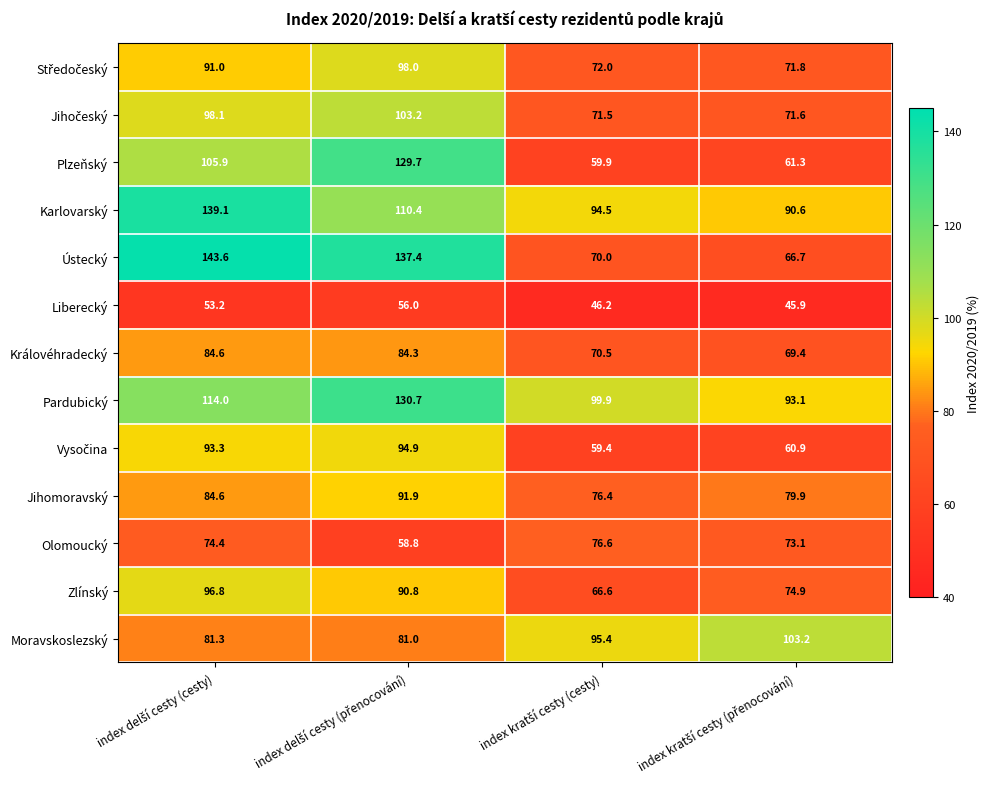

How many categories are shown in the chart?

4